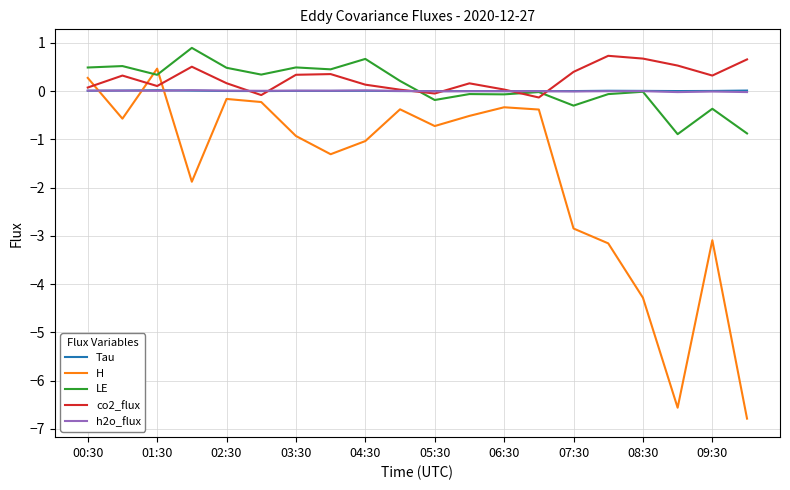

Which series has the largest range (max minus min)?

H